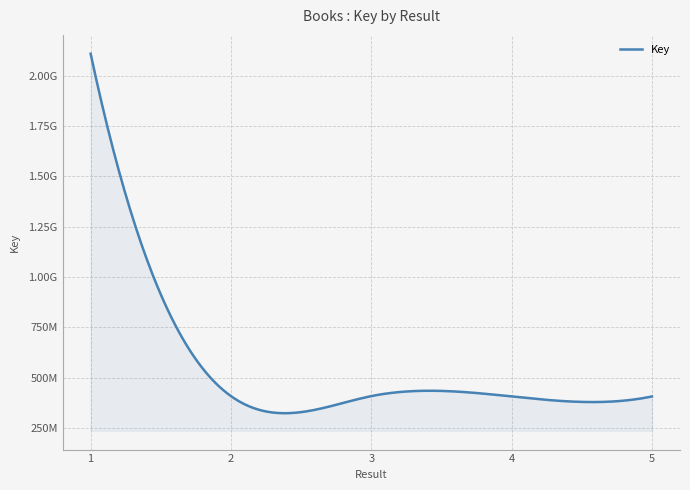

List the labels in order of value, largest first.

1, 3, 2, 4, 5